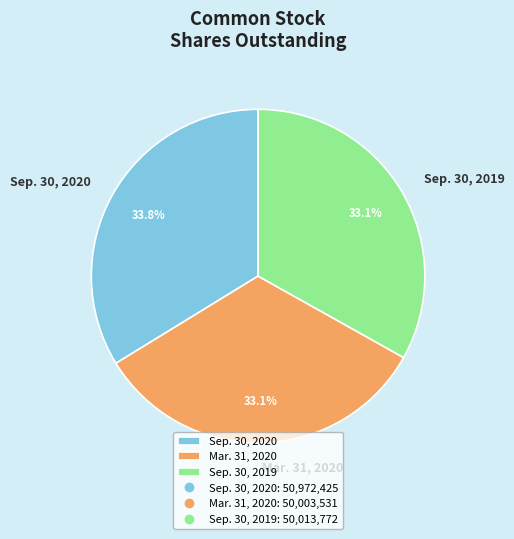

Does Mar. 31, 2020 represent more than half of the total?

No